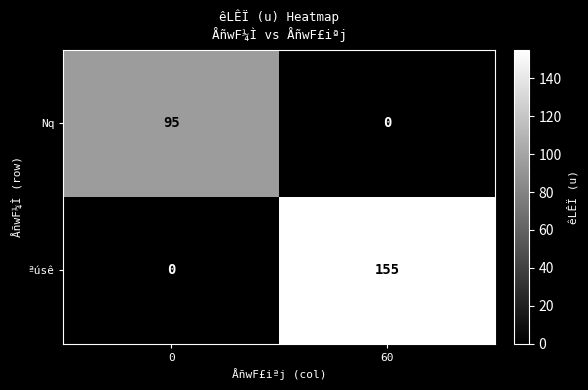

What is the difference between the ªúsê values at 0 and 60?

155